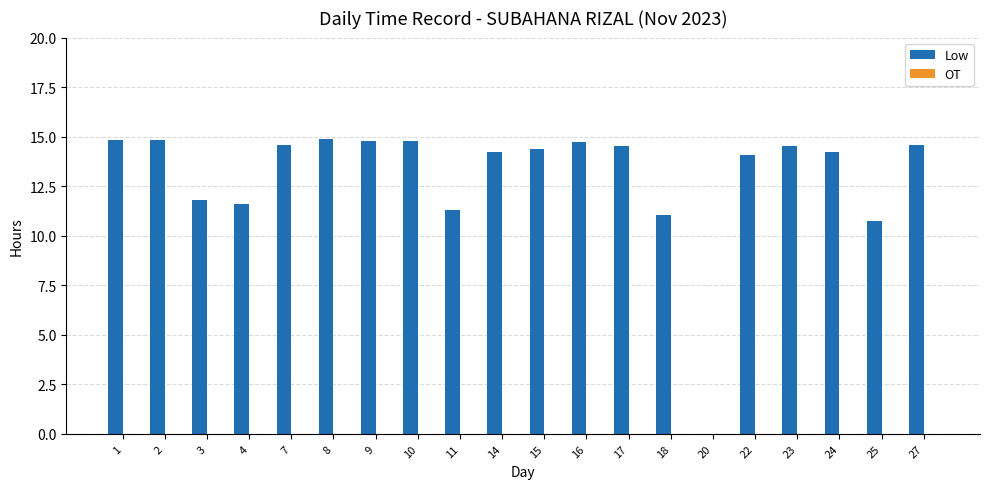

What is the greatest value displayed?

14.9